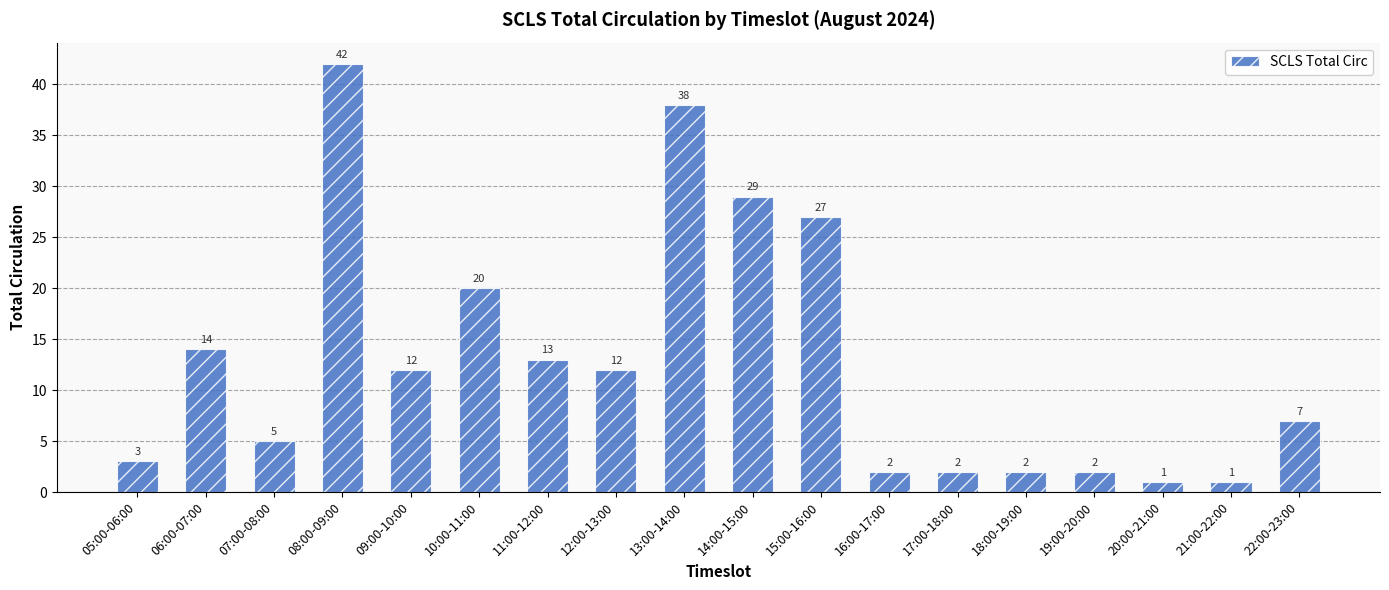

What is the change in value from 18:00-19:00 to 22:00-23:00?

+5